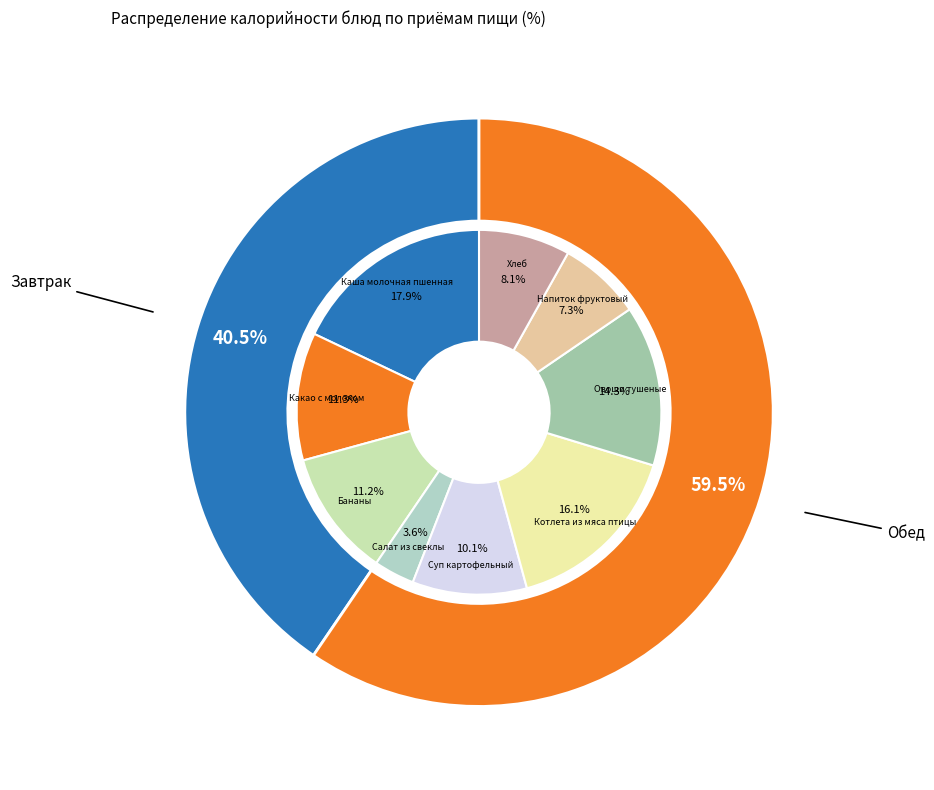

What percentage is the Хлеб slice, to the nearest percent?

8%